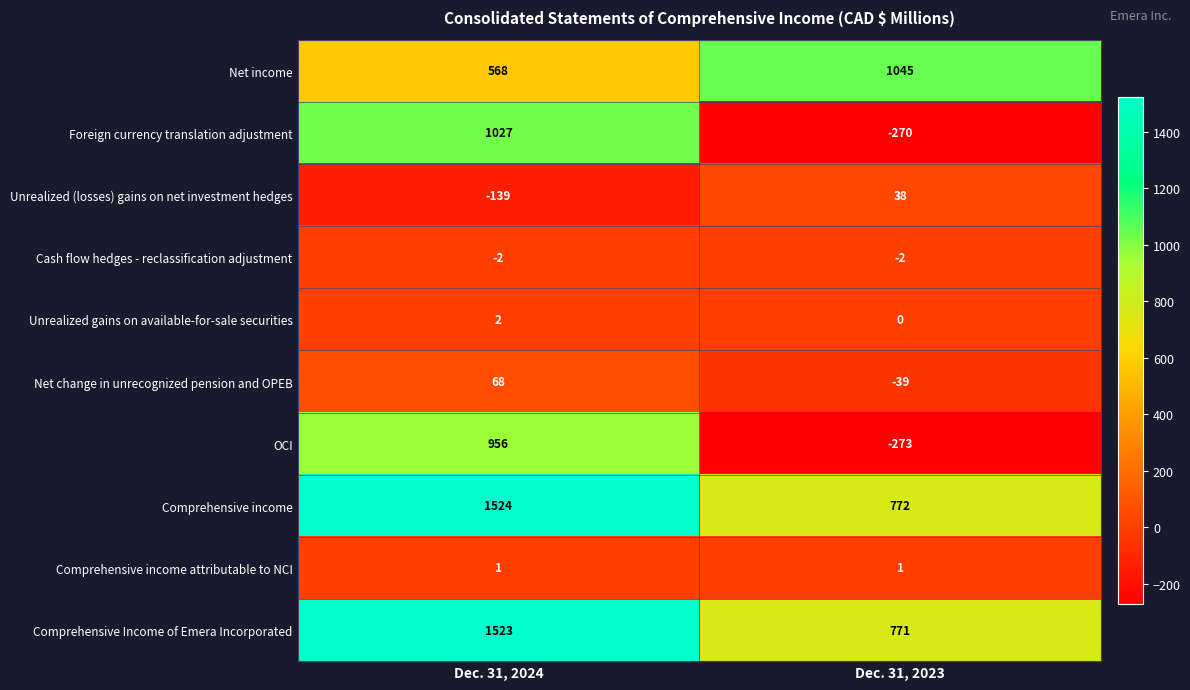

What is the lowest value of the Net change in unrecognized pension and OPEB series?

-39